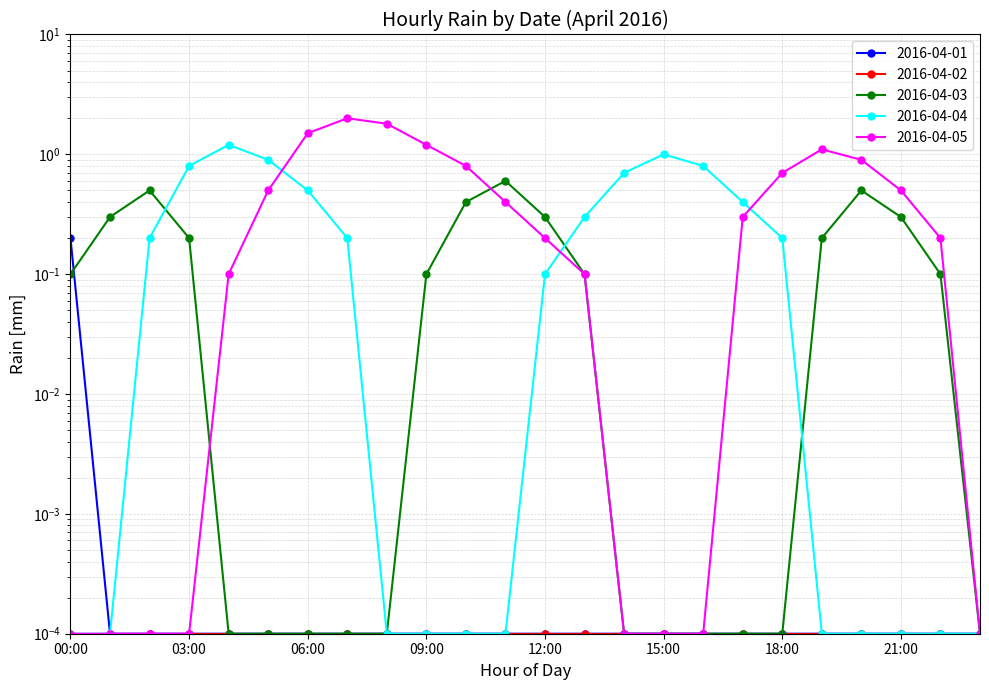

At which category is the sum across all series the highest?

07:00